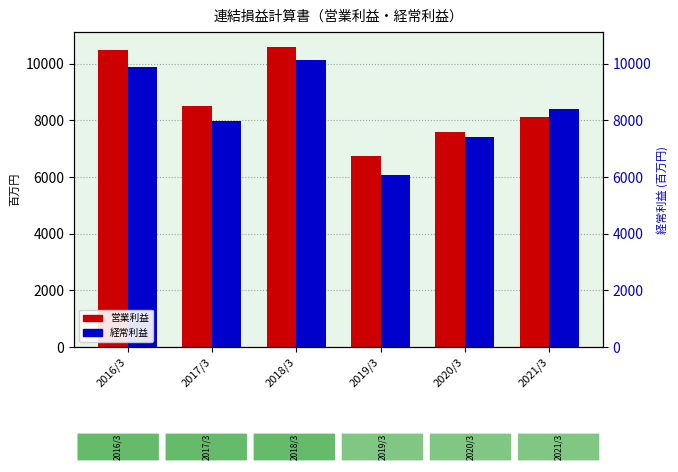

Which series has the largest range (max minus min)?

経常利益